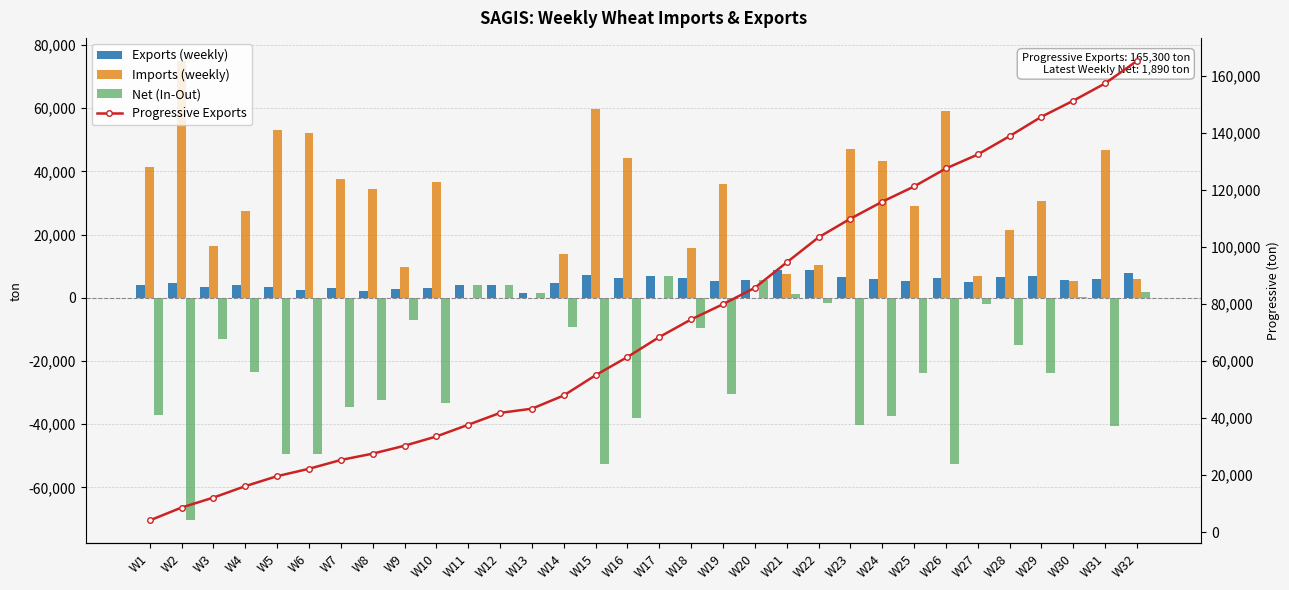

The Imports (weekly) series shows 36619 at W10. True or false?

True